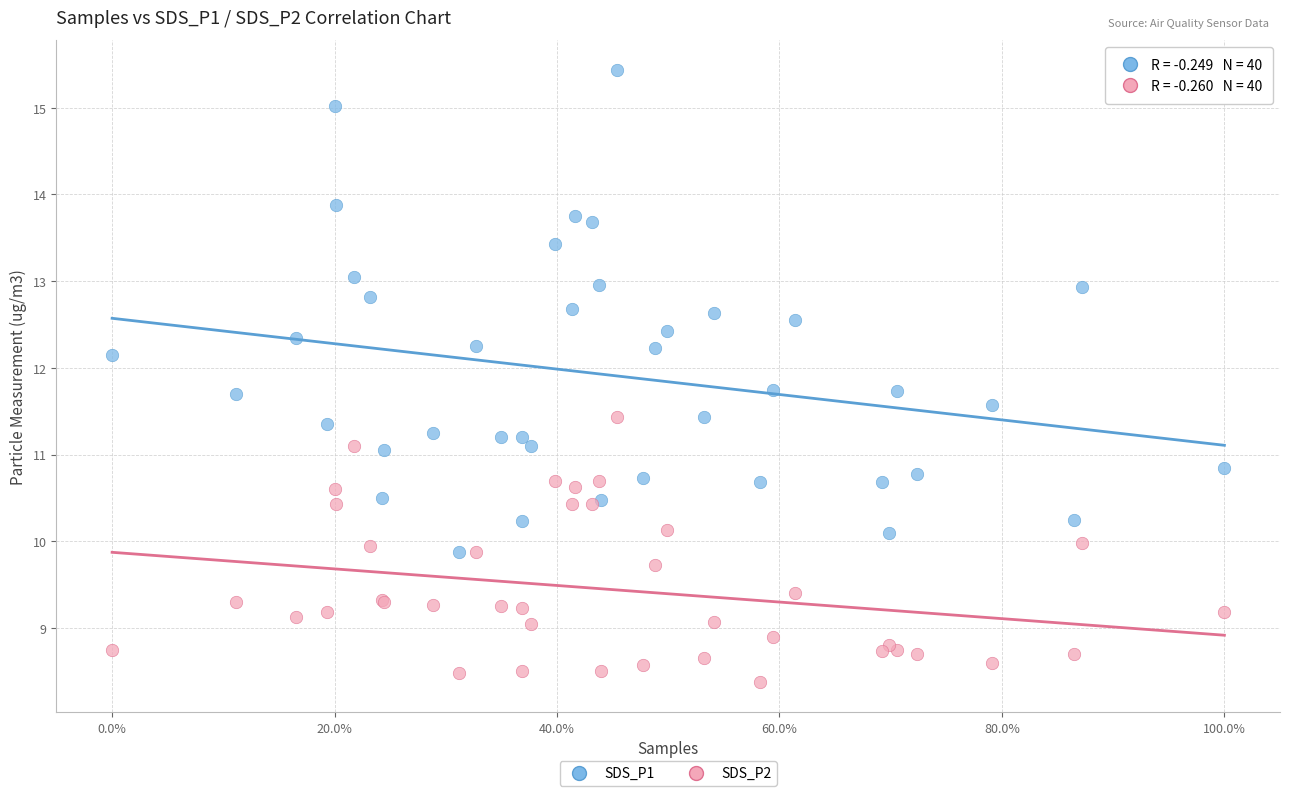

Which series reaches the minimum Y coordinate?

SDS_P2